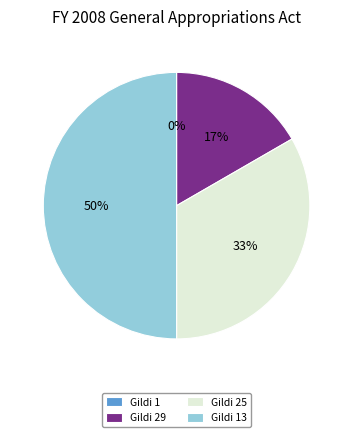

Combined, what portion of the pie is 25 and 29?

50.0%